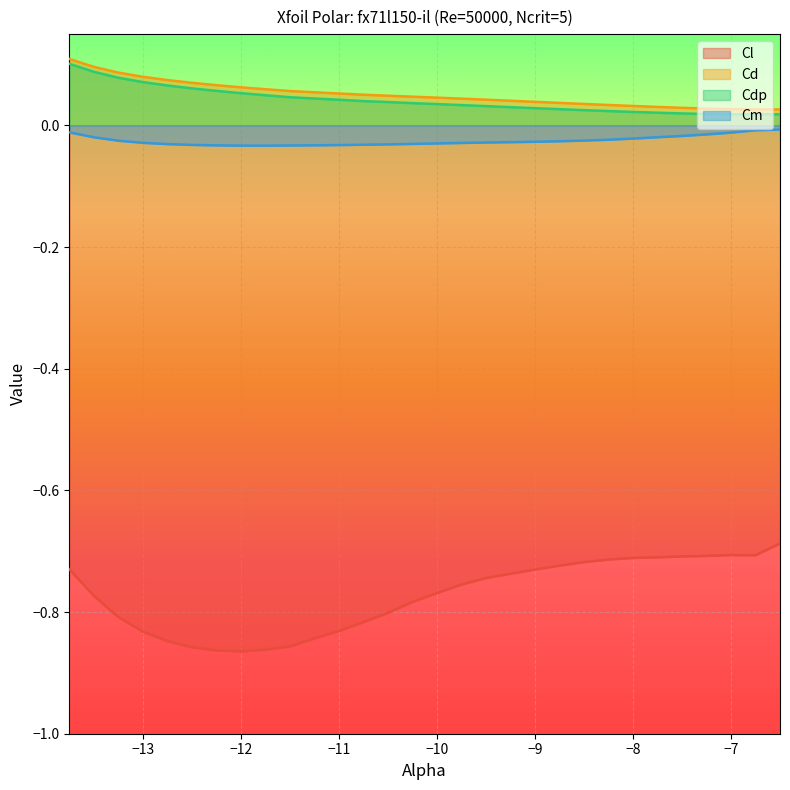

What is the label of the 20th point from the left?

-9.0